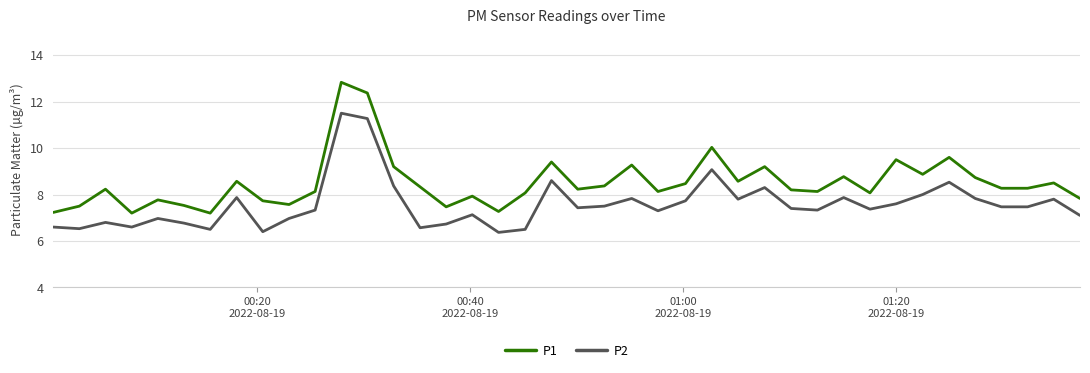

True or false: P1 and P2 intersect in this chart.

False